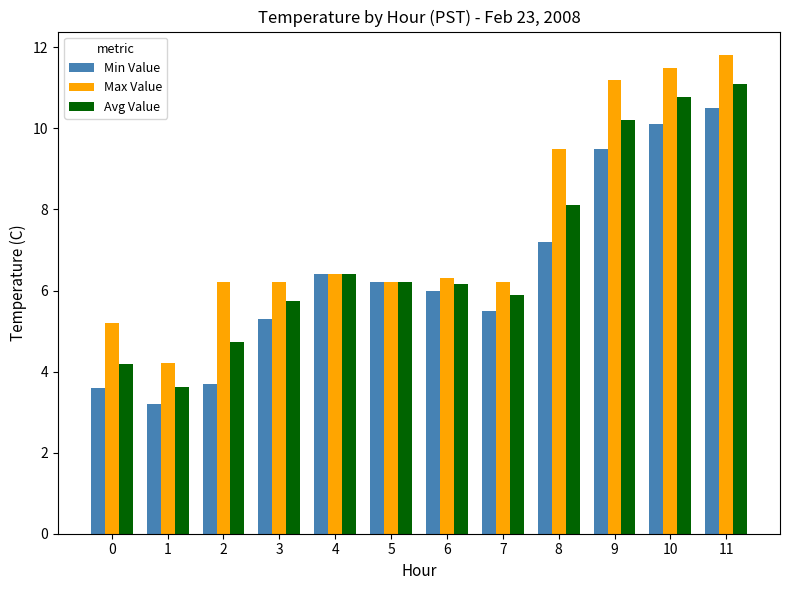

The value of Avg Value at 1 is 2.4. True or false?

False